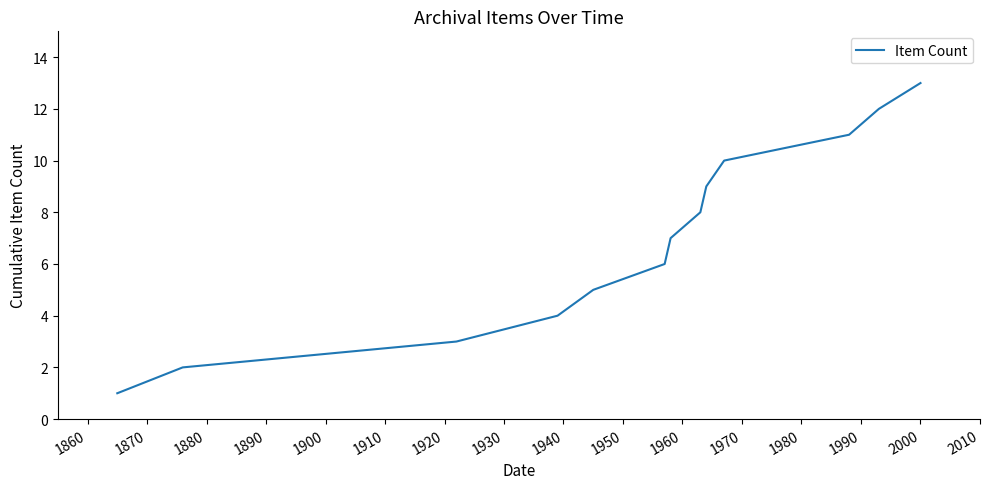

What is the difference between the maximum and minimum values?

12